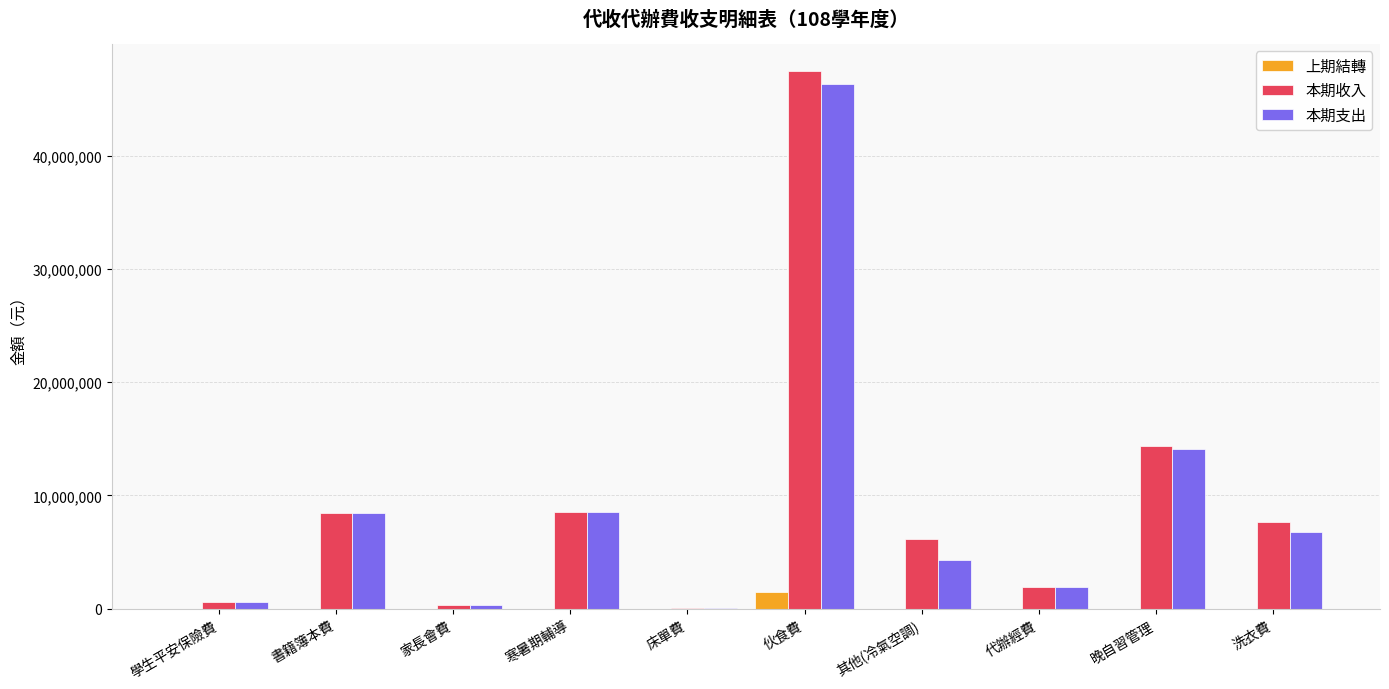

Which category has the highest value in the 上期結轉 series?

伙食費